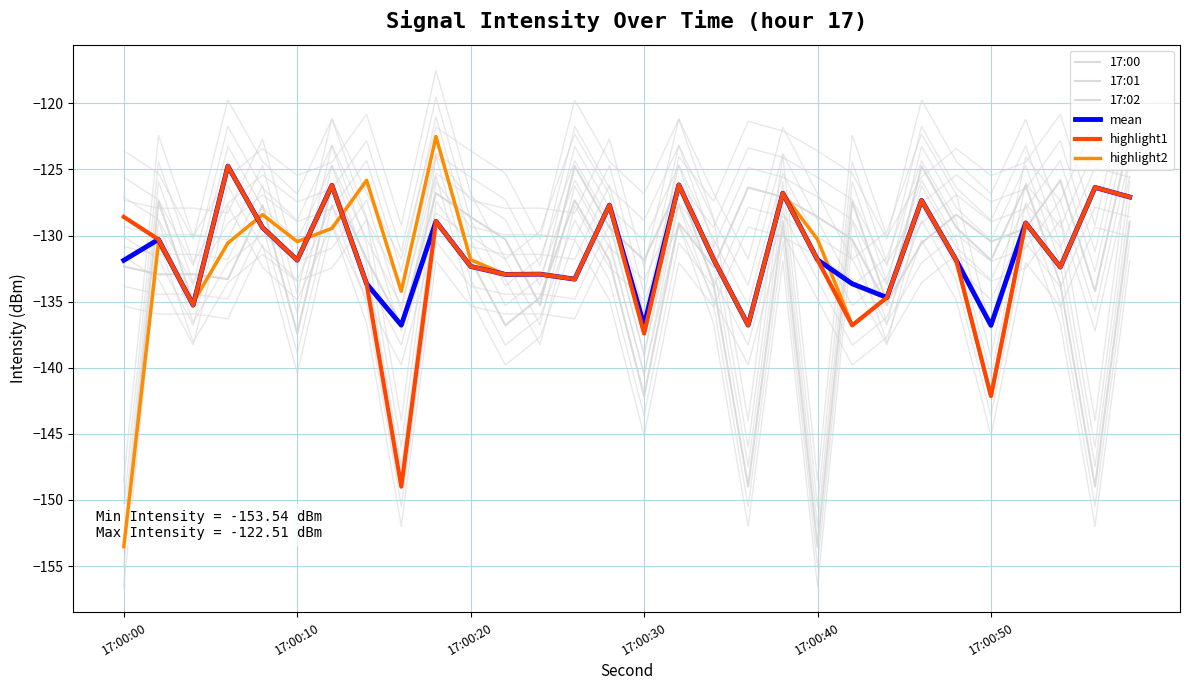

Does the chart have visible grid lines?

Yes